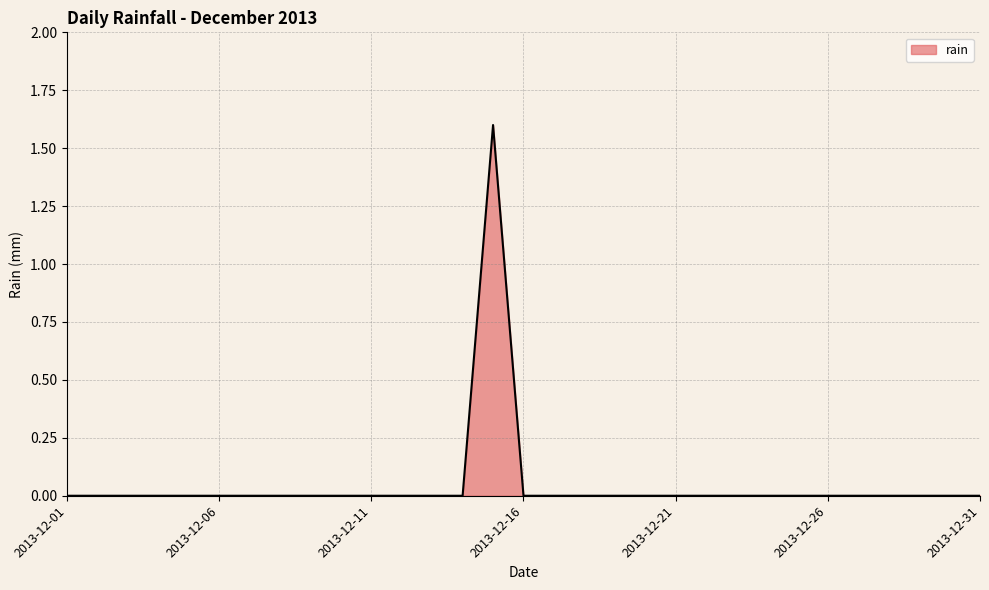

What is the difference between the maximum and minimum values?

1.6